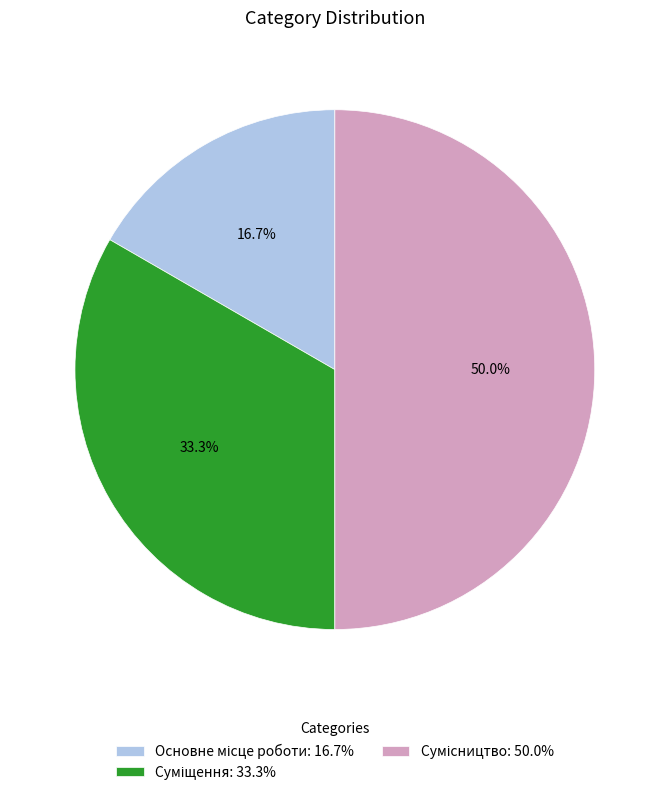

What is the change in value from Основне місце роботи to Суміщення?

+1